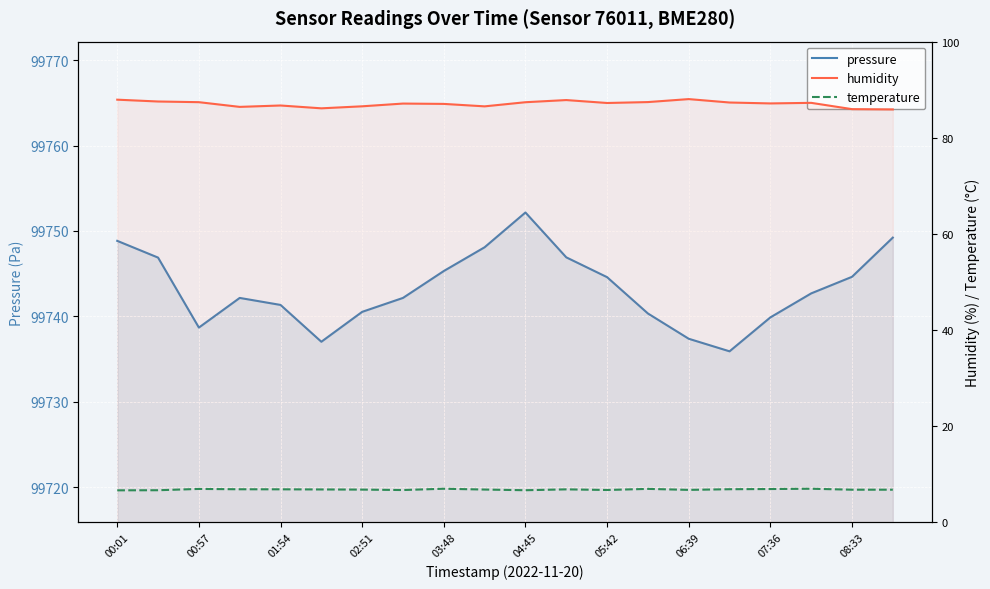

At which category is the sum across all series the highest?

04:45